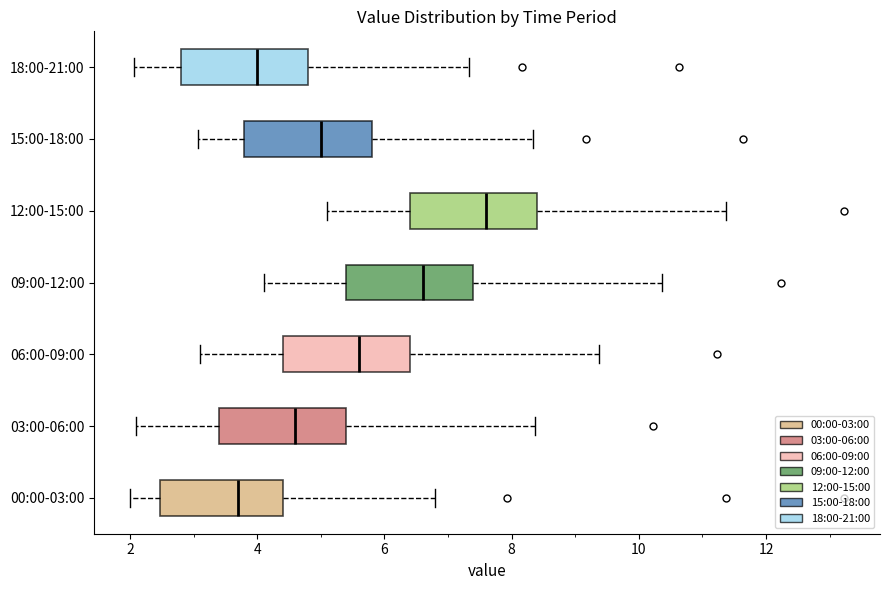

Which box has the furthest to the right median line?

12:00-15:00